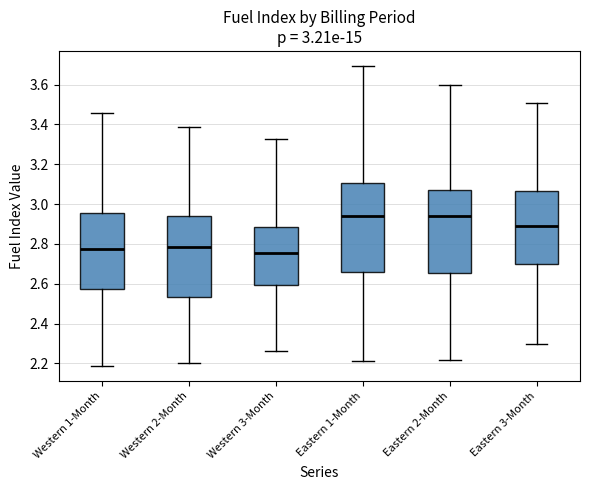

Which box has the lowest median line?

Western 3-Month